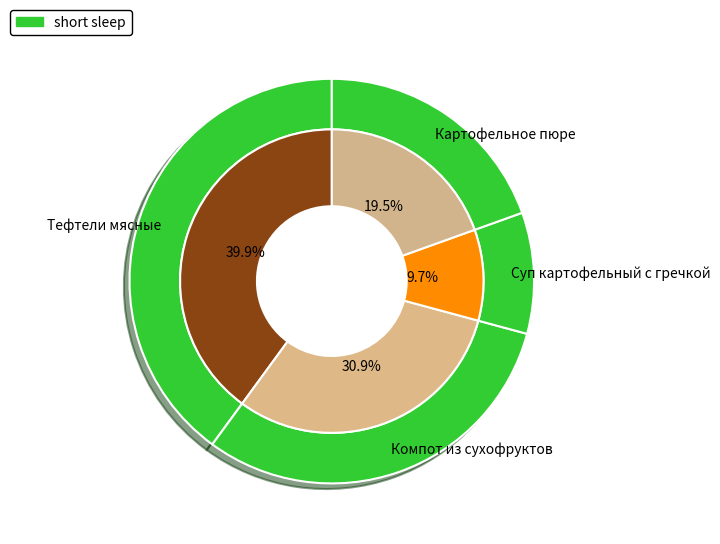

Which category has the biggest portion of the pie?

Тефтели мясные